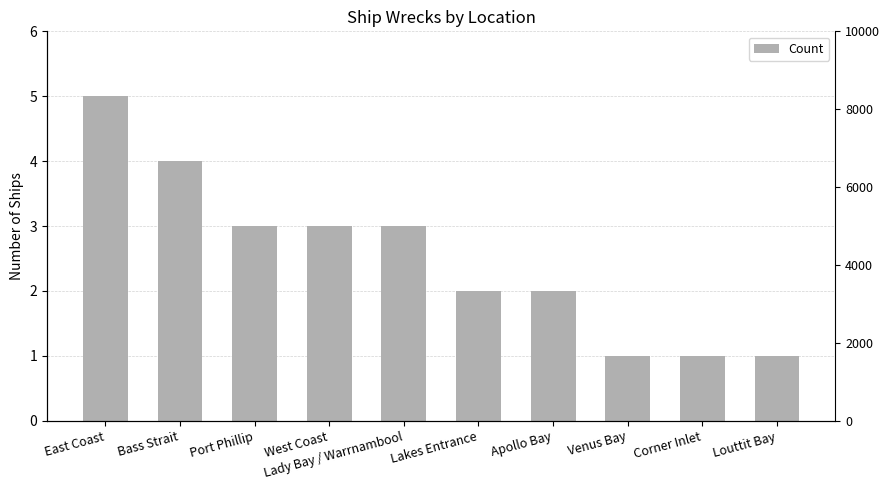

Reading left to right, what are all the values shown in this chart?

East Coast=5	Bass Strait=4	Port Phillip=3	West Coast=3	Lady Bay / Warrnambool=3	Lakes Entrance=2	Apollo Bay=2	Venus Bay=1	Corner Inlet=1	Louttit Bay=1